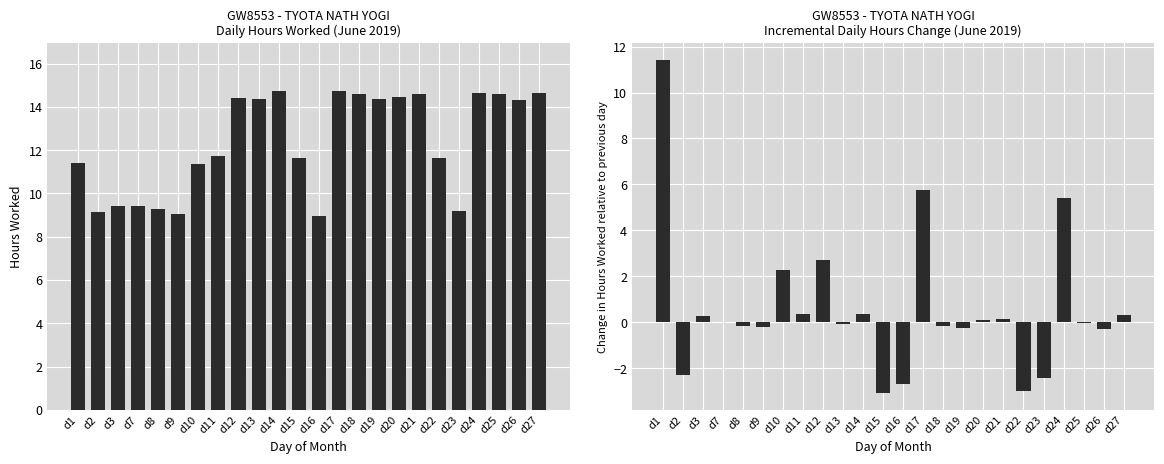

How many series are shown in this chart?

2